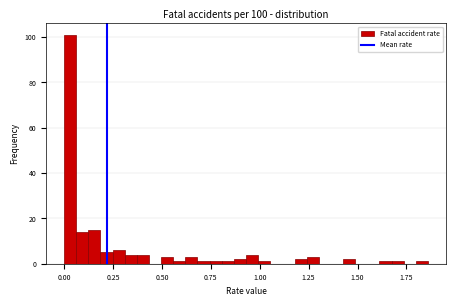

Read against the x-axis, roughly where is the centre of the tallest bar?

0.05